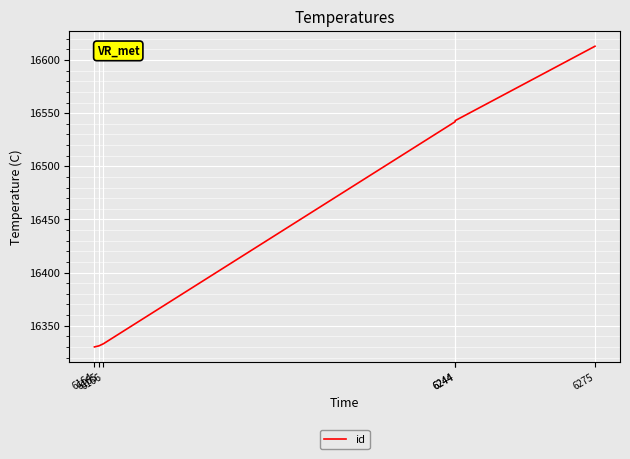

Which has a higher value, 6244 or 6165?

6244